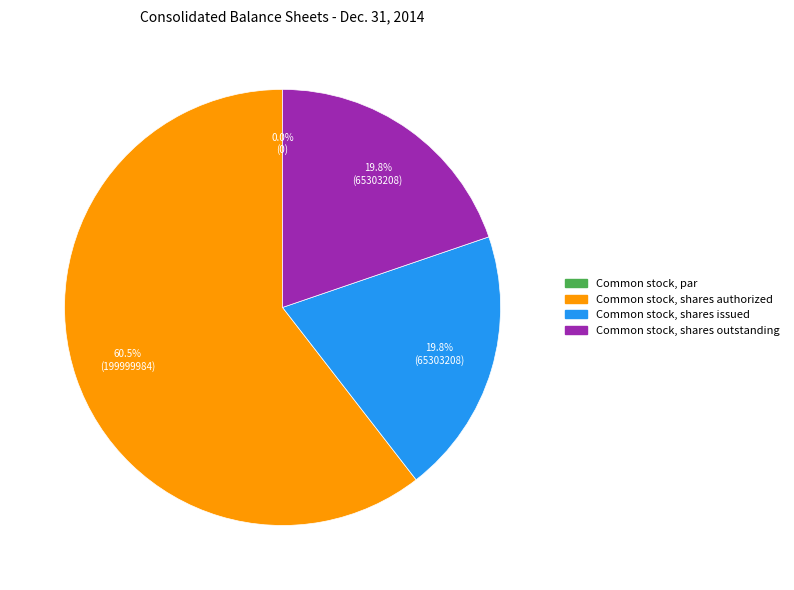

To the nearest percent, what is the average slice percentage?

25%